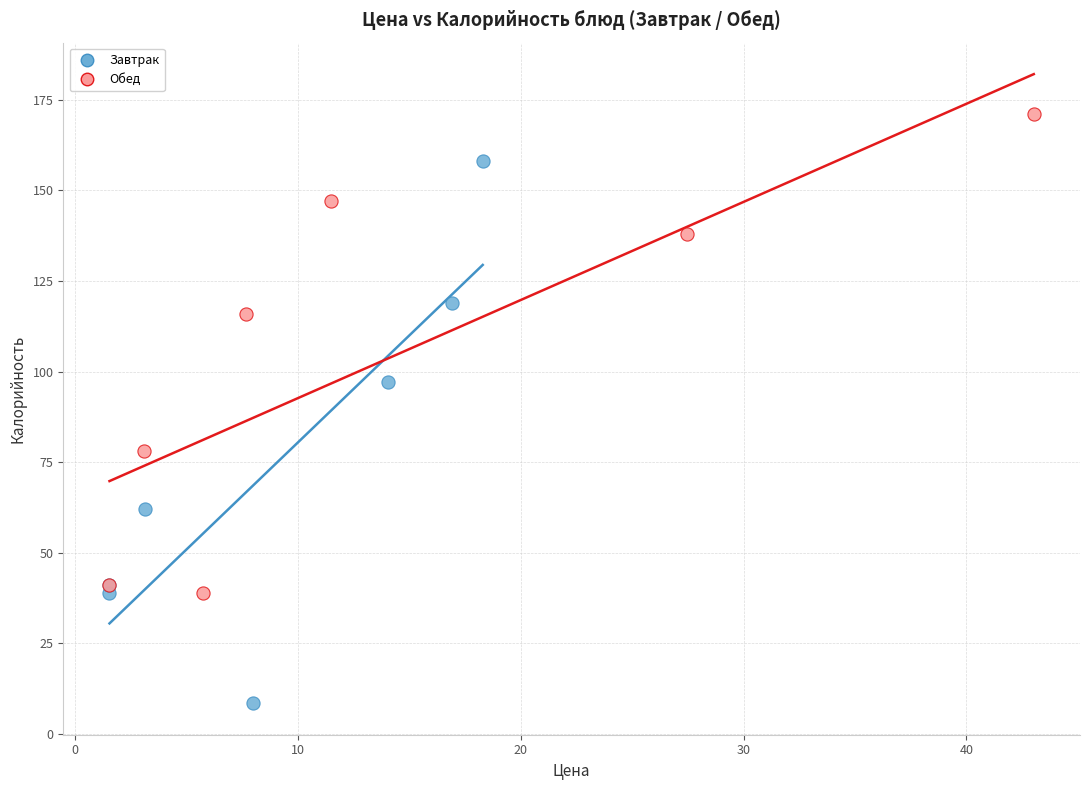

Which series has the widest spread of Y values?

Завтрак